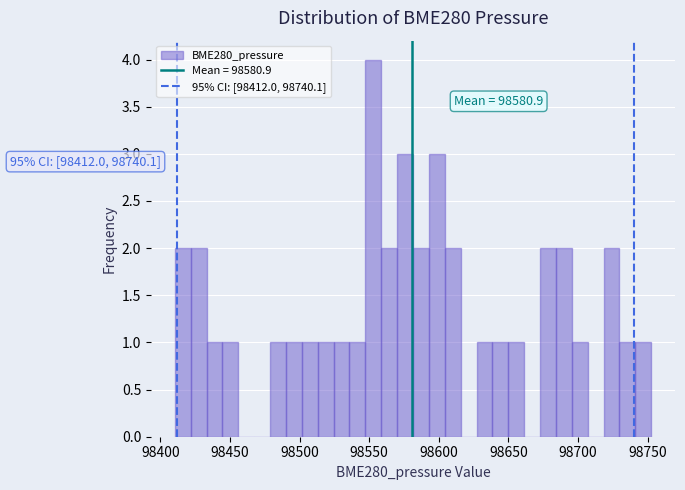

Read against the x-axis, roughly where is the centre of the tallest bar?

98555